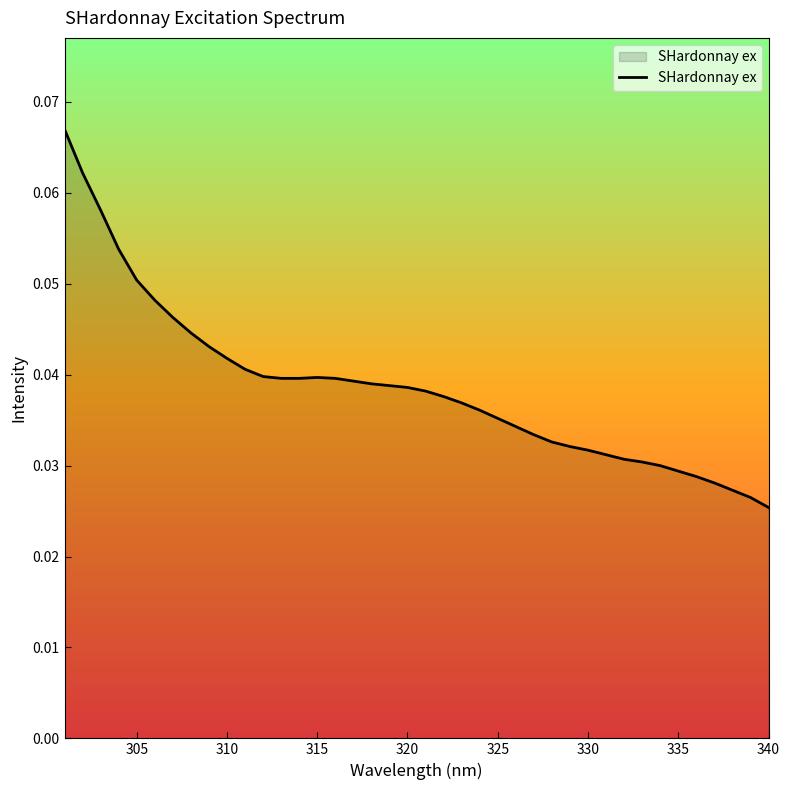

How many lines are shown in the chart?

1